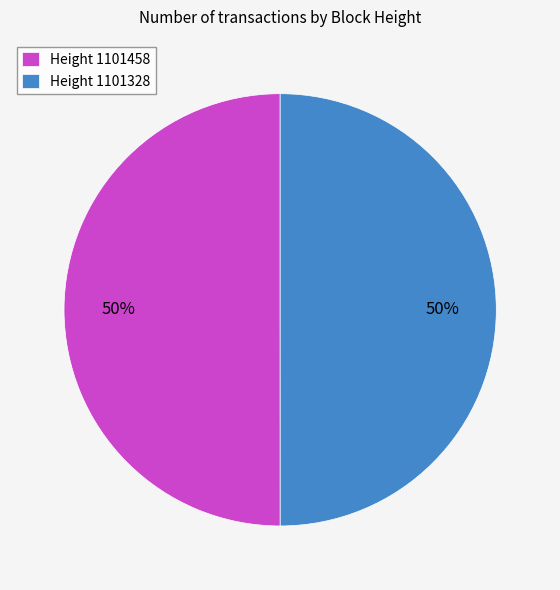

Is it true that Height 1101458 is 35% of the pie?

False